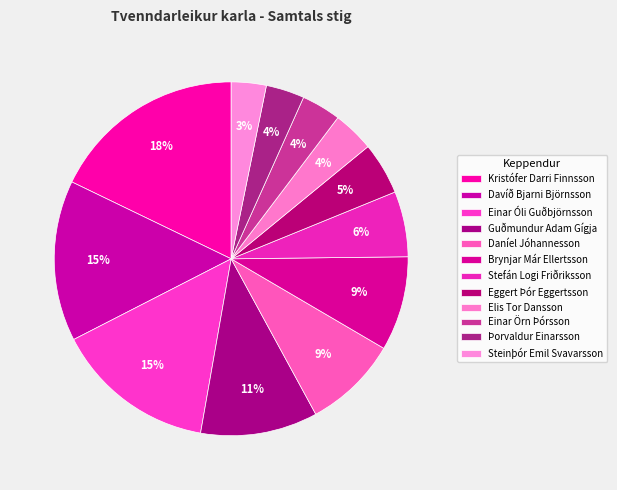

To the nearest percent, what portion does Eggert Þór Eggertsson represent?

5%